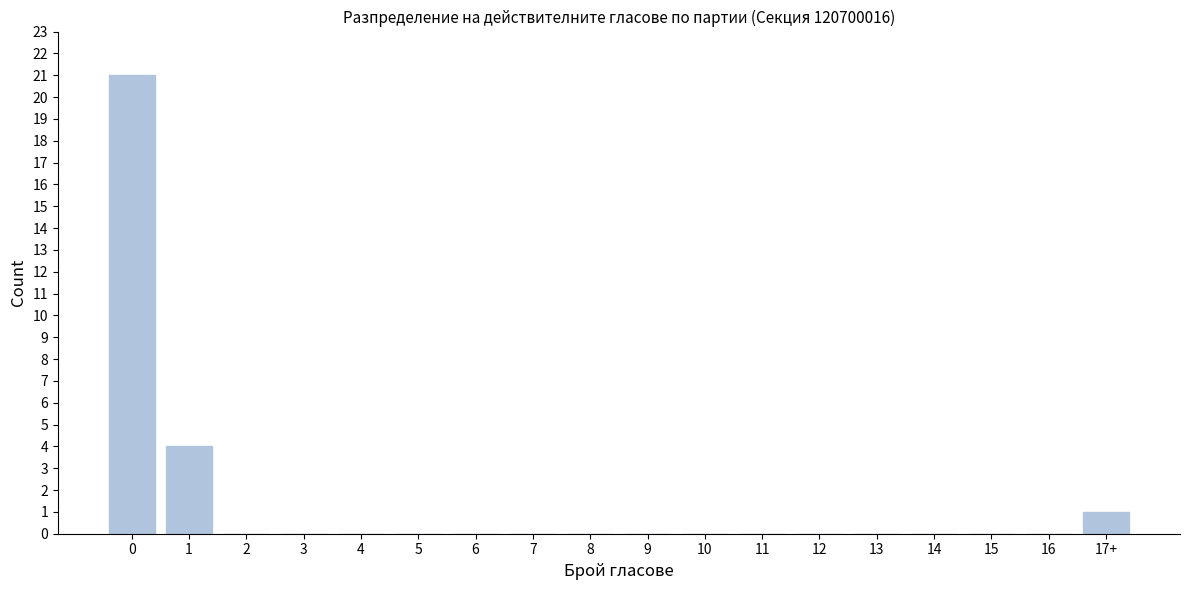

Reading right to left, list all the values displayed in this chart.

17+=1	16=0	15=0	14=0	13=0	12=0	11=0	10=0	9=0	8=0	7=0	6=0	5=0	4=0	3=0	2=0	1=4	0=21